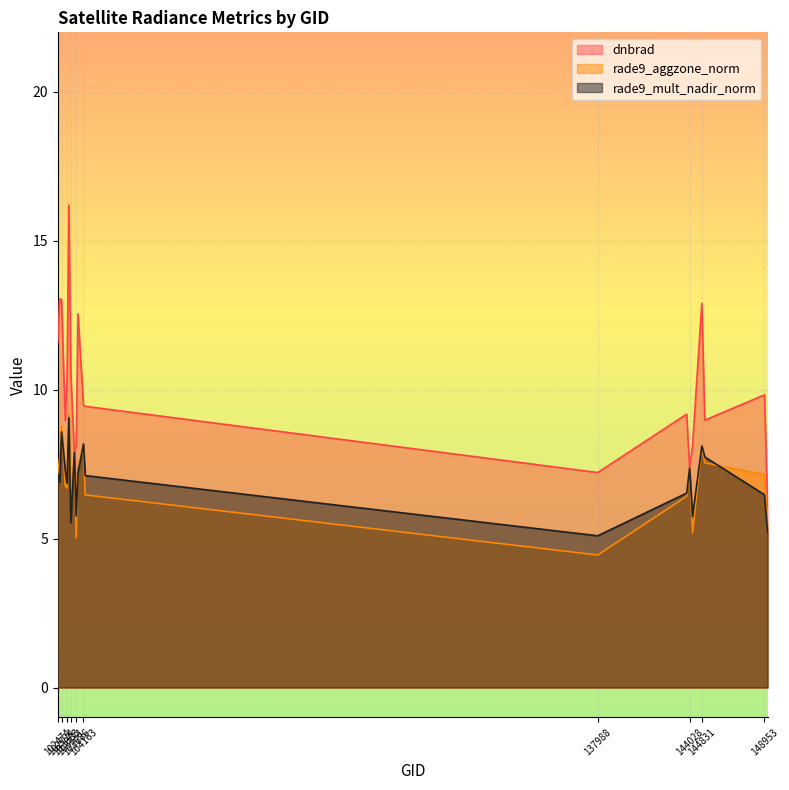

Where does the rade9_mult_nadir_norm series first go above 7?

102474